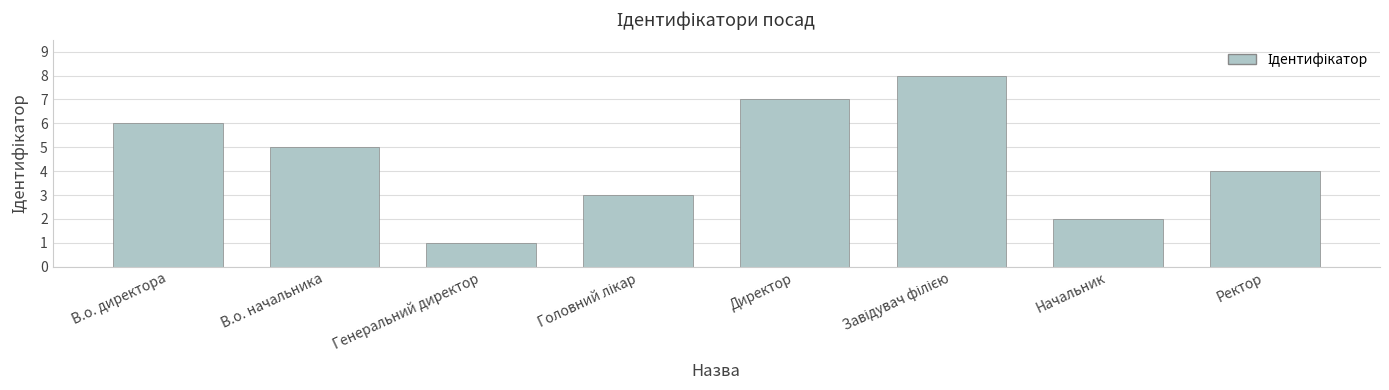

Which has a higher value, Директор or Генеральний директор?

Директор